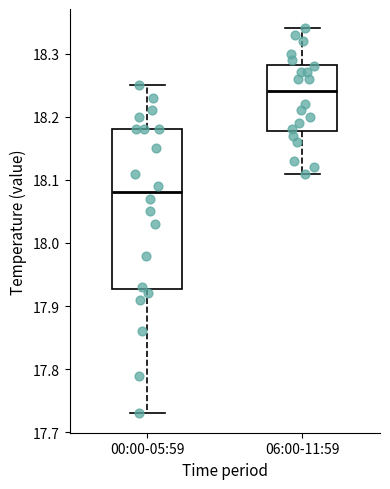

Comparing the boxes themselves (not the whiskers), which one is the tallest?

00:00-05:59